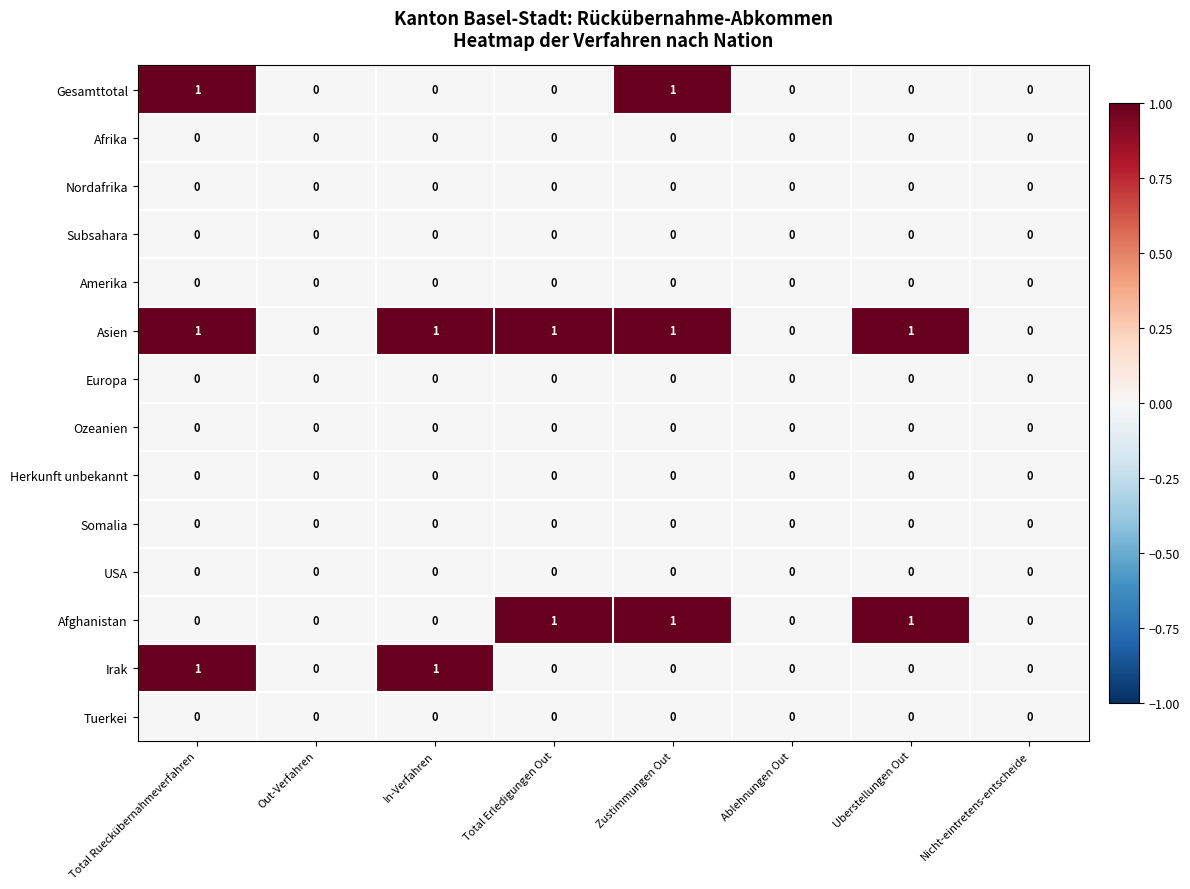

The Gesamttotal series shows 0 at Out-Verfahren. True or false?

True